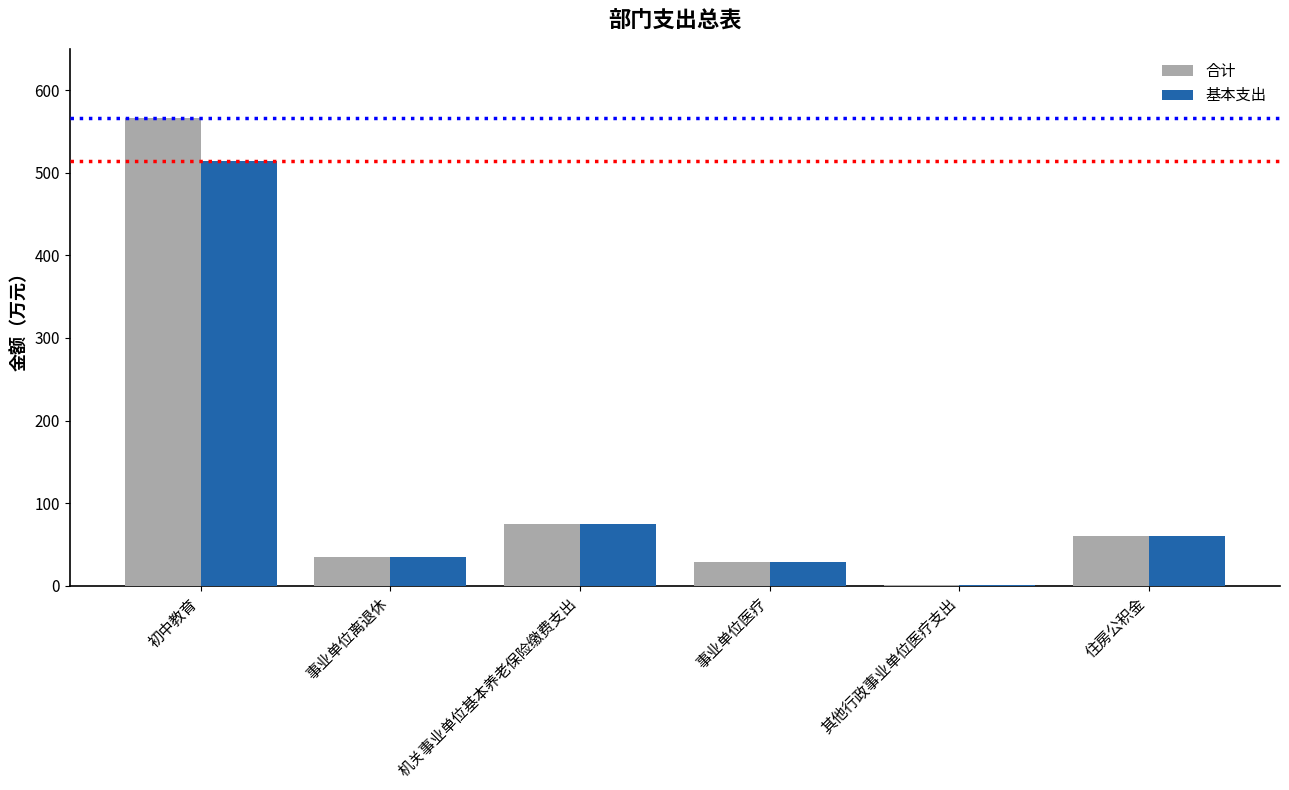

Does the chart contain stacked bars?

No